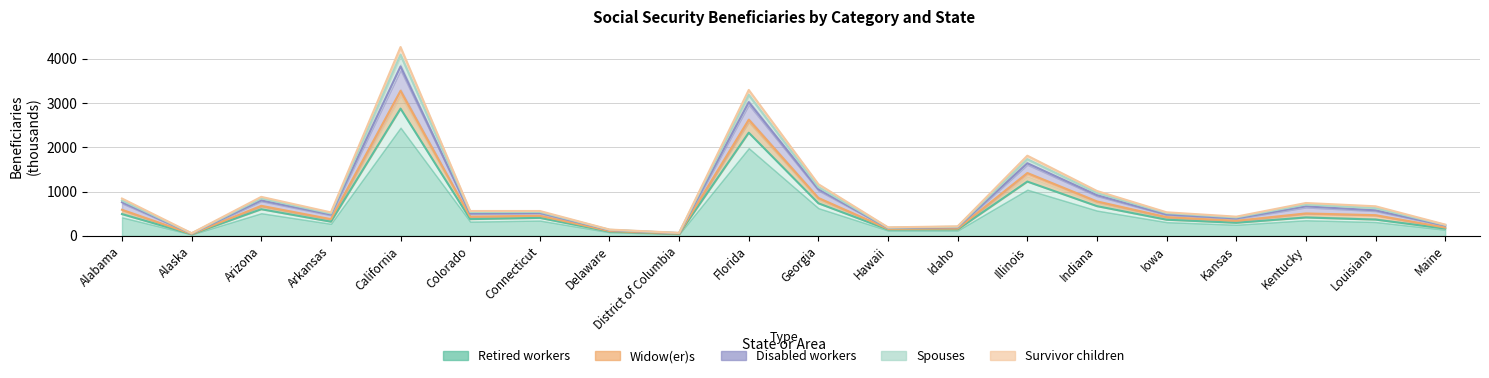

Where does the Spouses series first go above 519?

Alabama